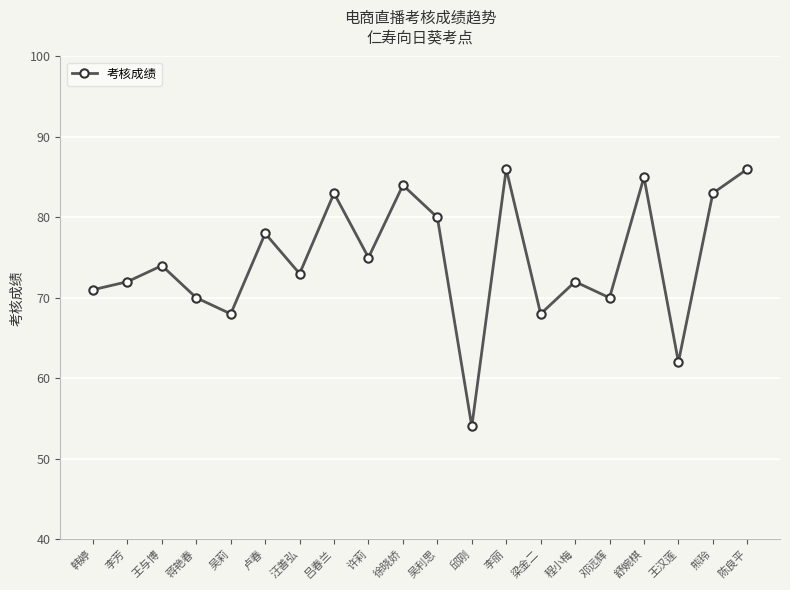

What is the smallest value displayed?

54